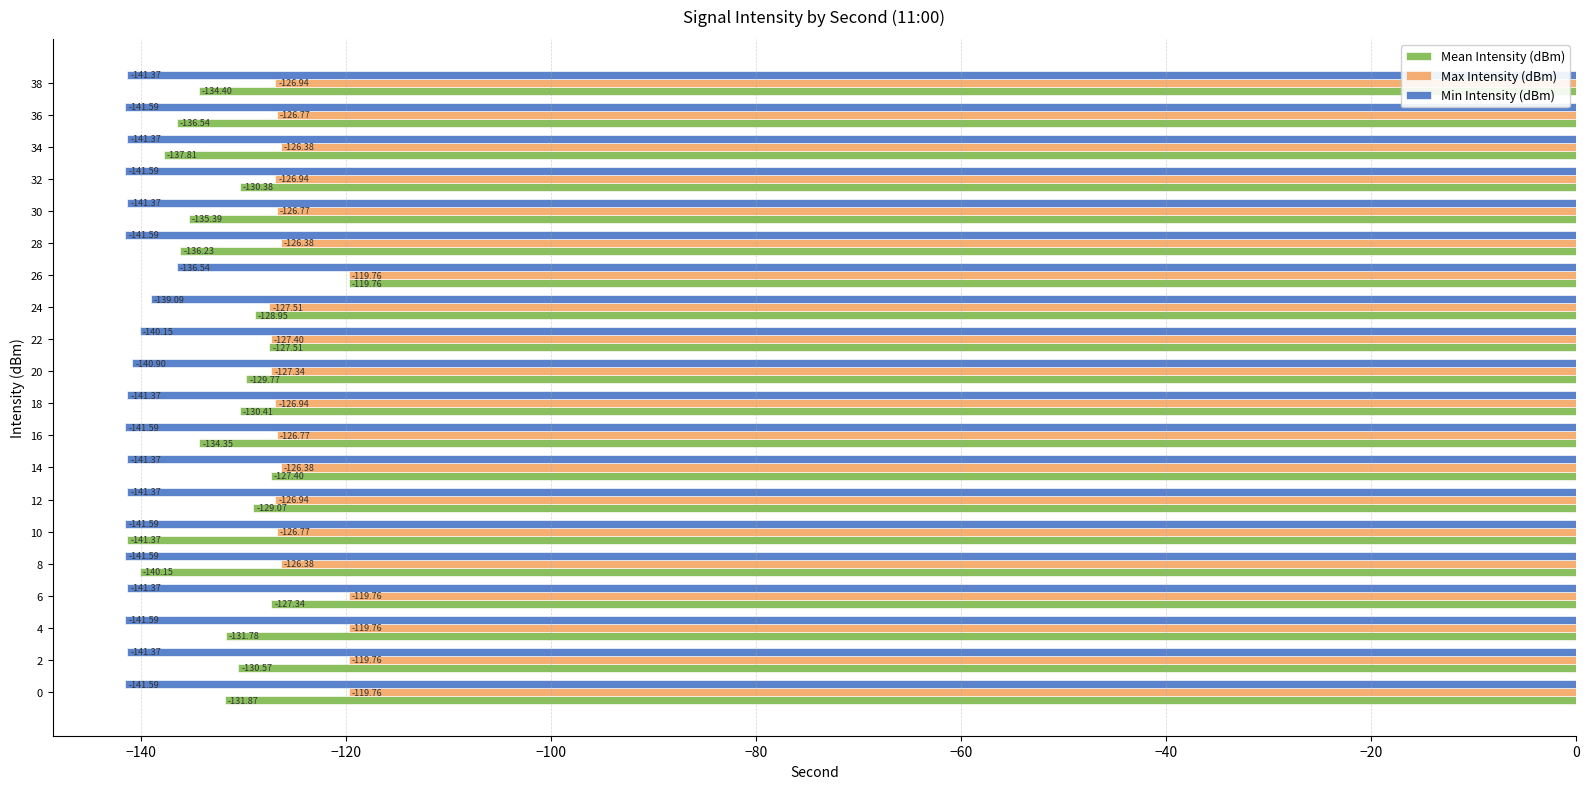

Between 32 and 36, which series saw the biggest shift?

Mean Intensity (dBm)